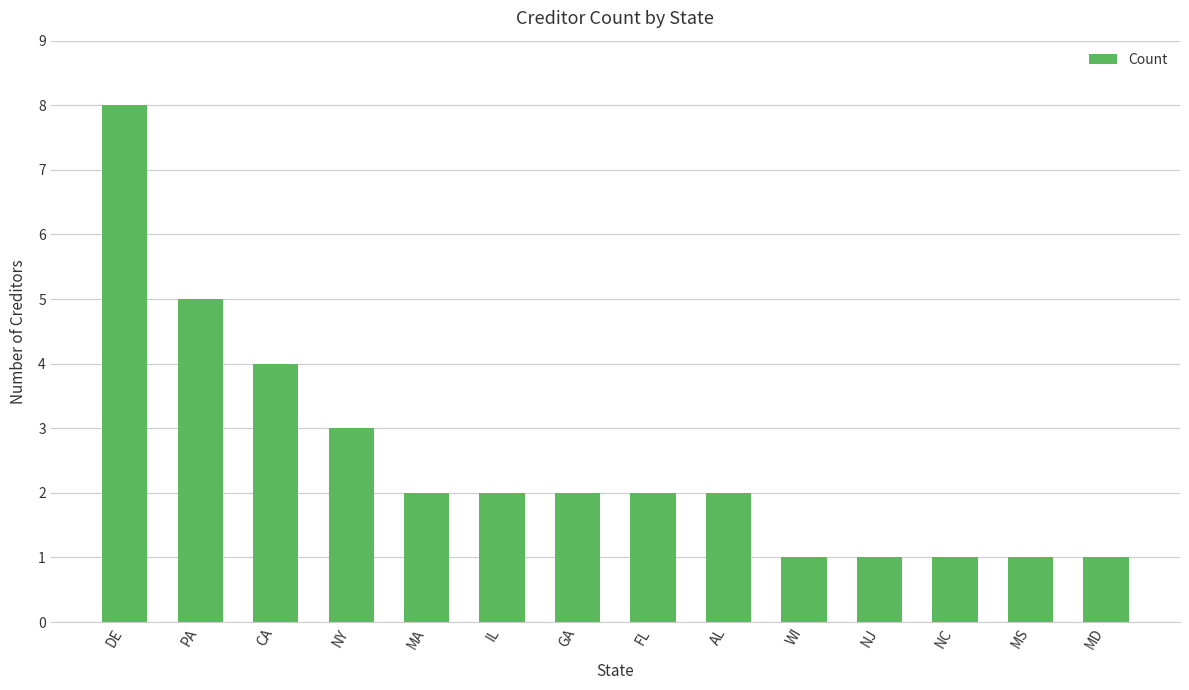

How many bars are there in total?

14